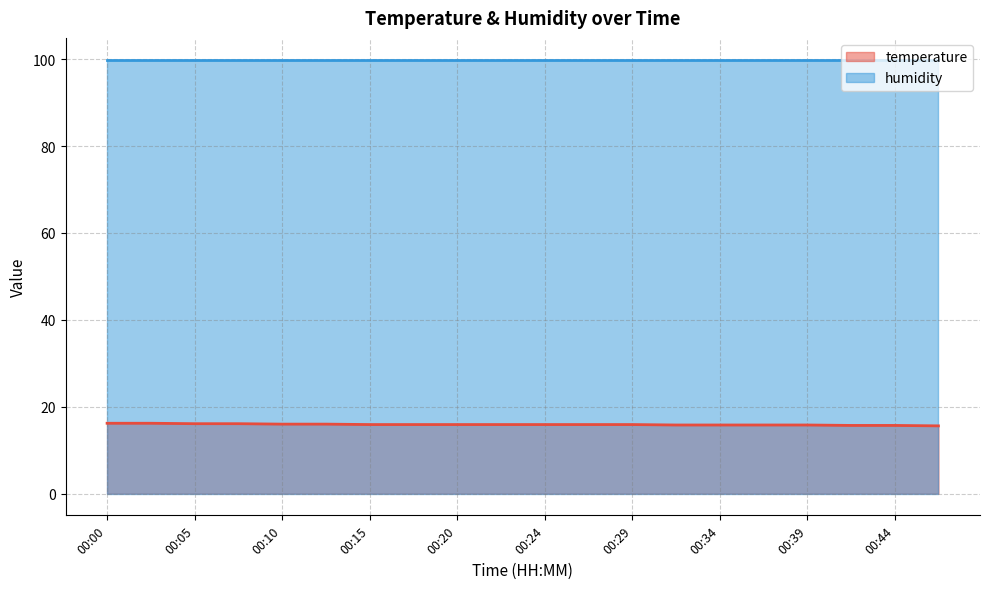

Which category has the lowest value across all series?

00:46